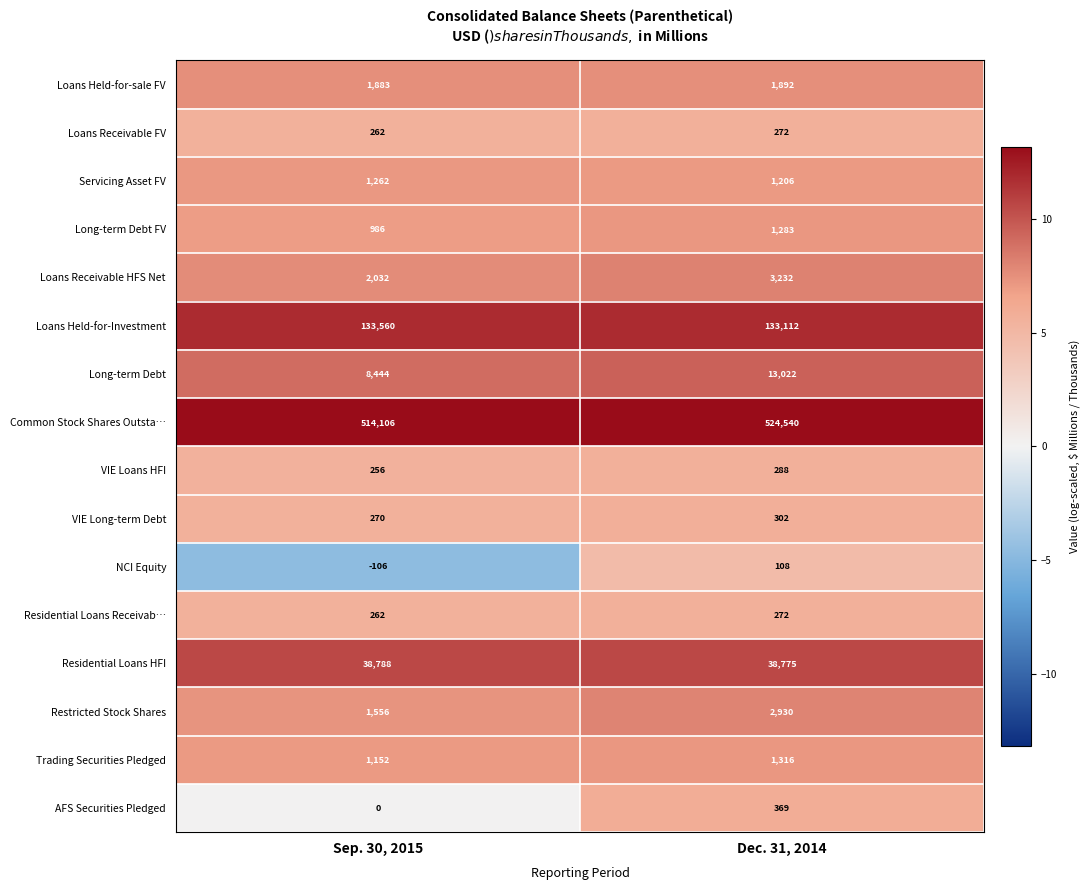

What value does the VIE Long-term Debt series have at Sep. 30, 2015, to the nearest 10?

270